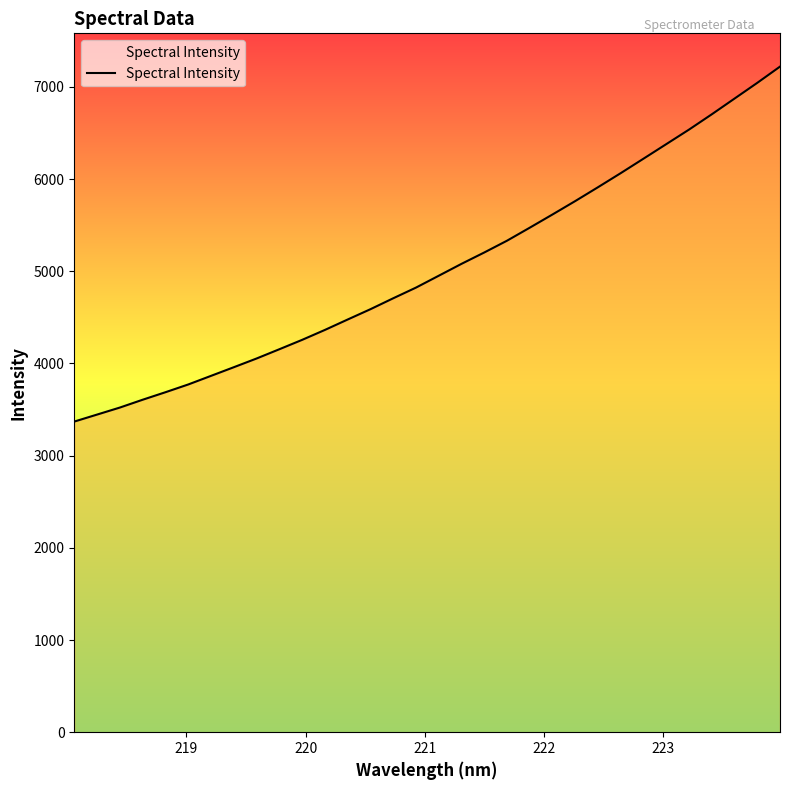

What is the smallest value displayed?

3369.4